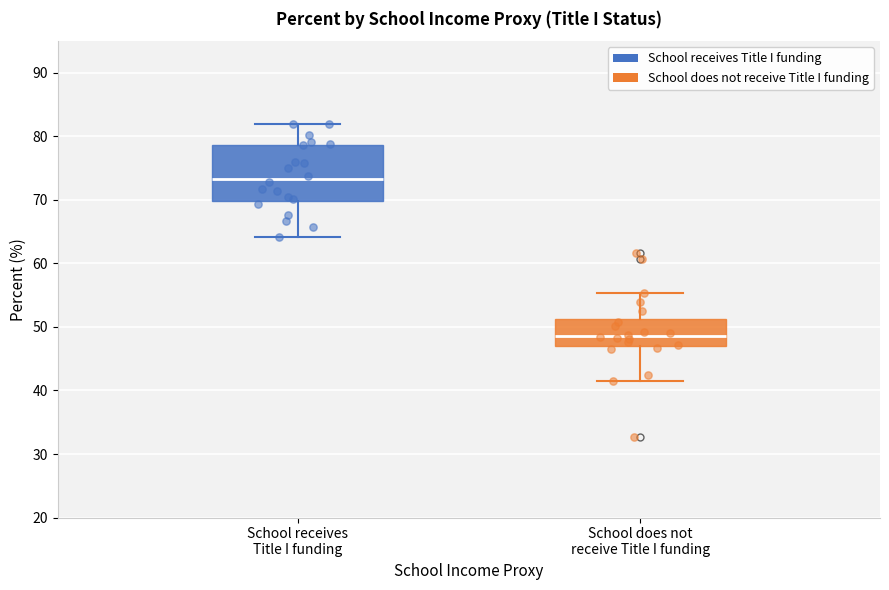

Where does the upper whisker of the box for School receives Title I funding end on the y-axis? The values are not printed on the chart, so give them approximately, as read against the axis.

82